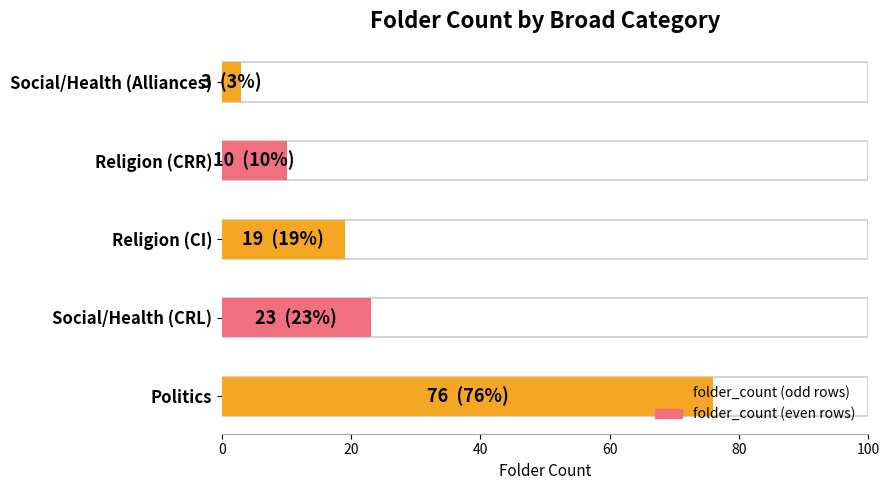

Reading right to left, transcribe all the data shown in this chart.

3	10	19	23	76